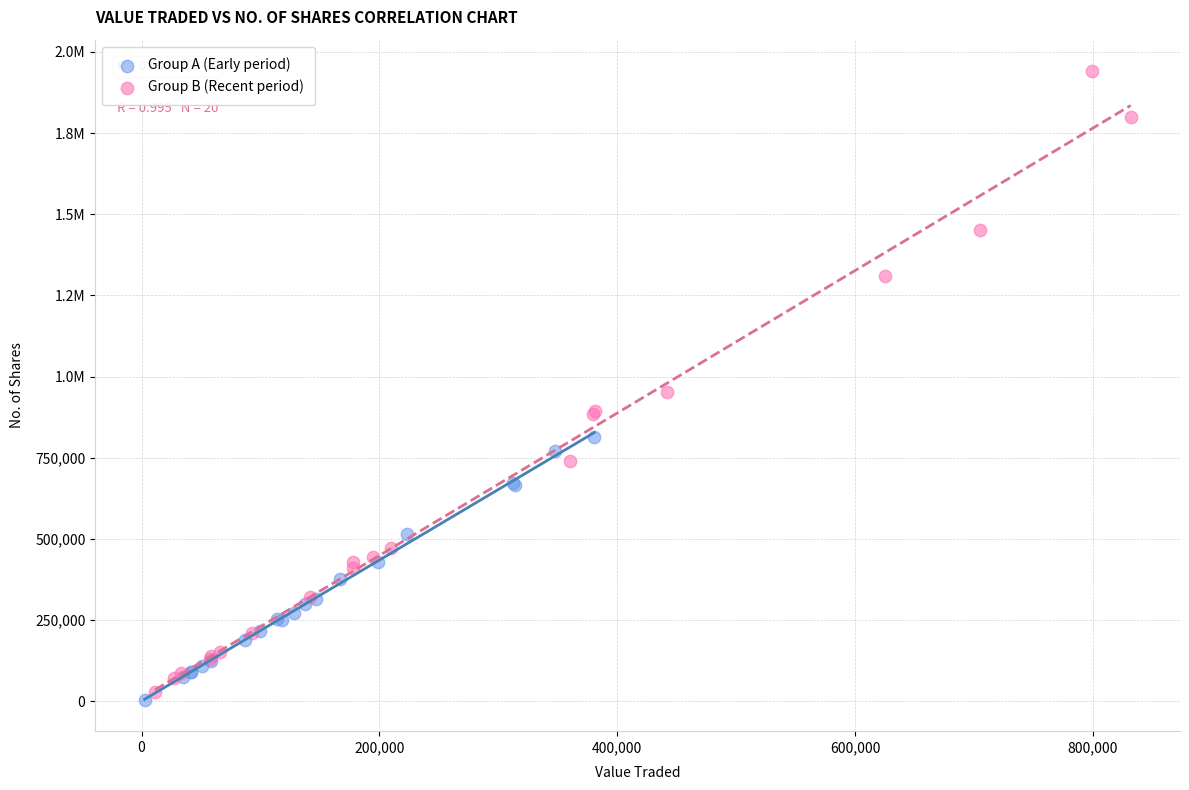

What are all the series names shown in the legend?

Group A (Early period), Group B (Recent period)